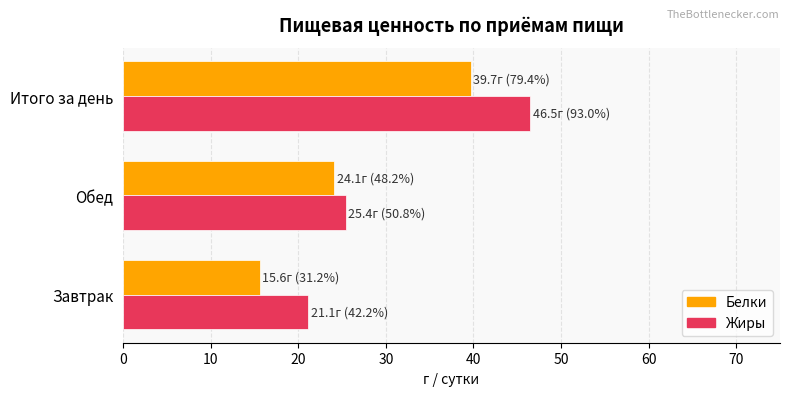

Which series has the largest range (max minus min)?

Жиры